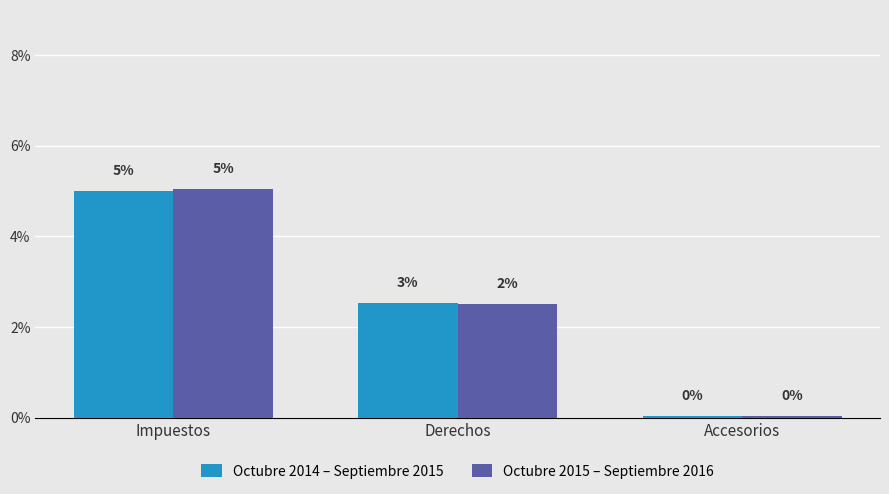

What is the label of the 2nd bar from the left?

Derechos